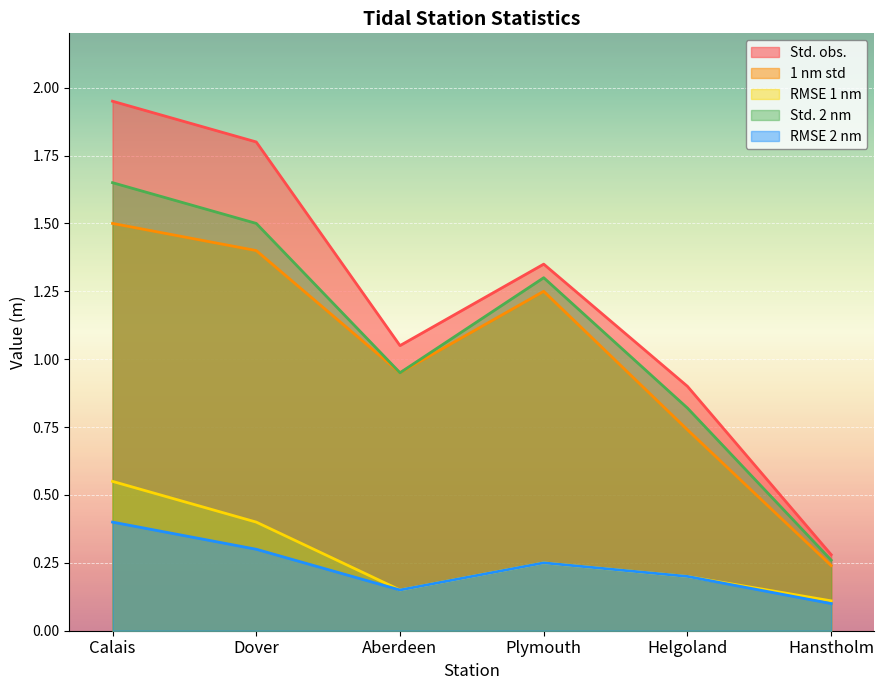

What are all the series names shown in the legend?

Std. obs., 1 nm std, RMSE 1 nm, Std. 2 nm, RMSE 2 nm